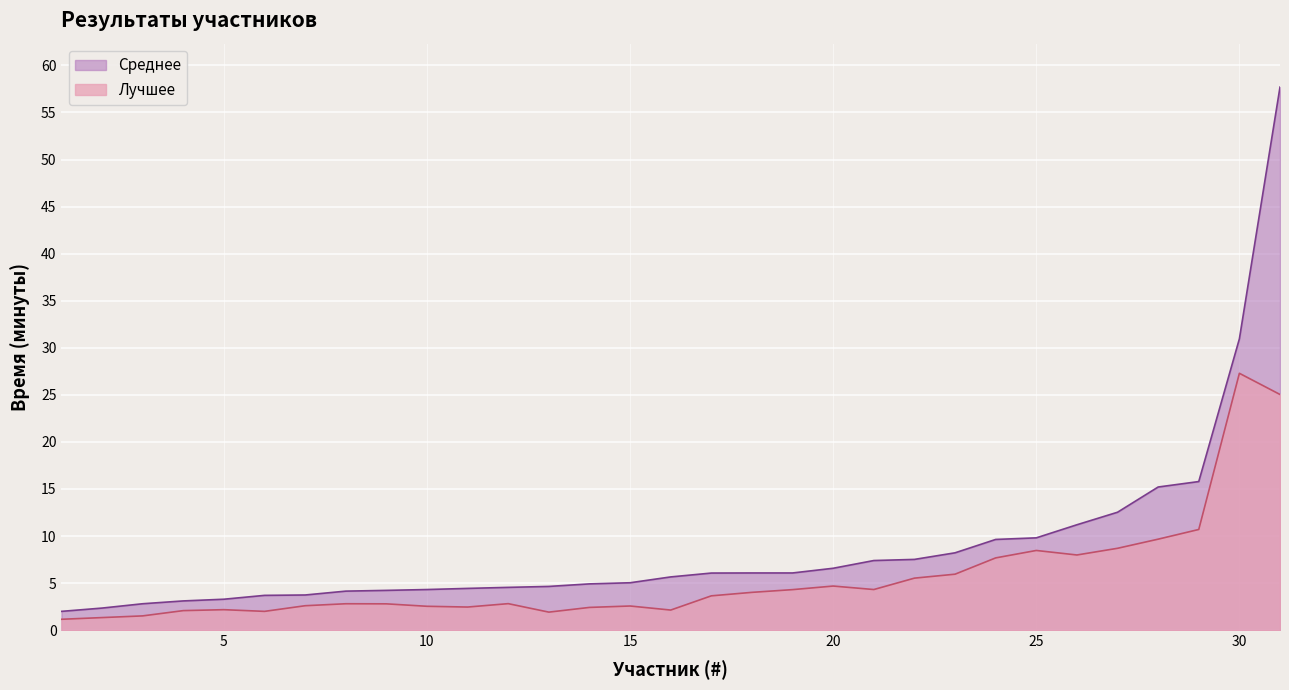

How many lines are shown in the chart?

2